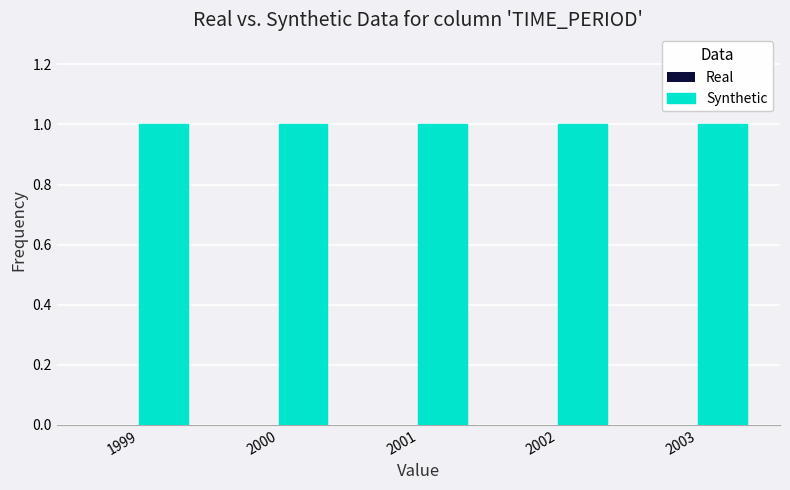

Where is Real nearest to the value 0?

1999